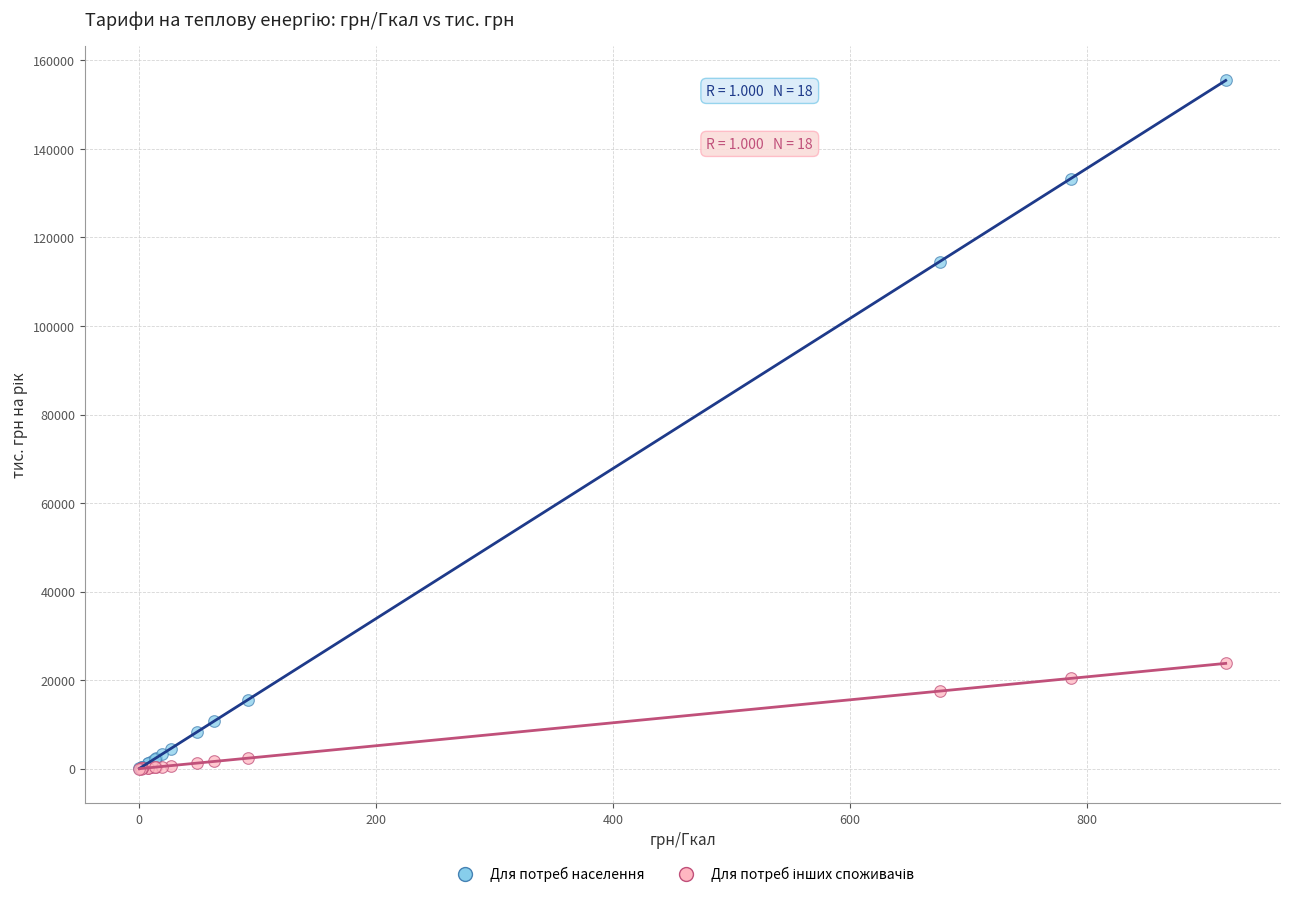

Which series has the largest Y range (max minus min)?

Для потреб населення